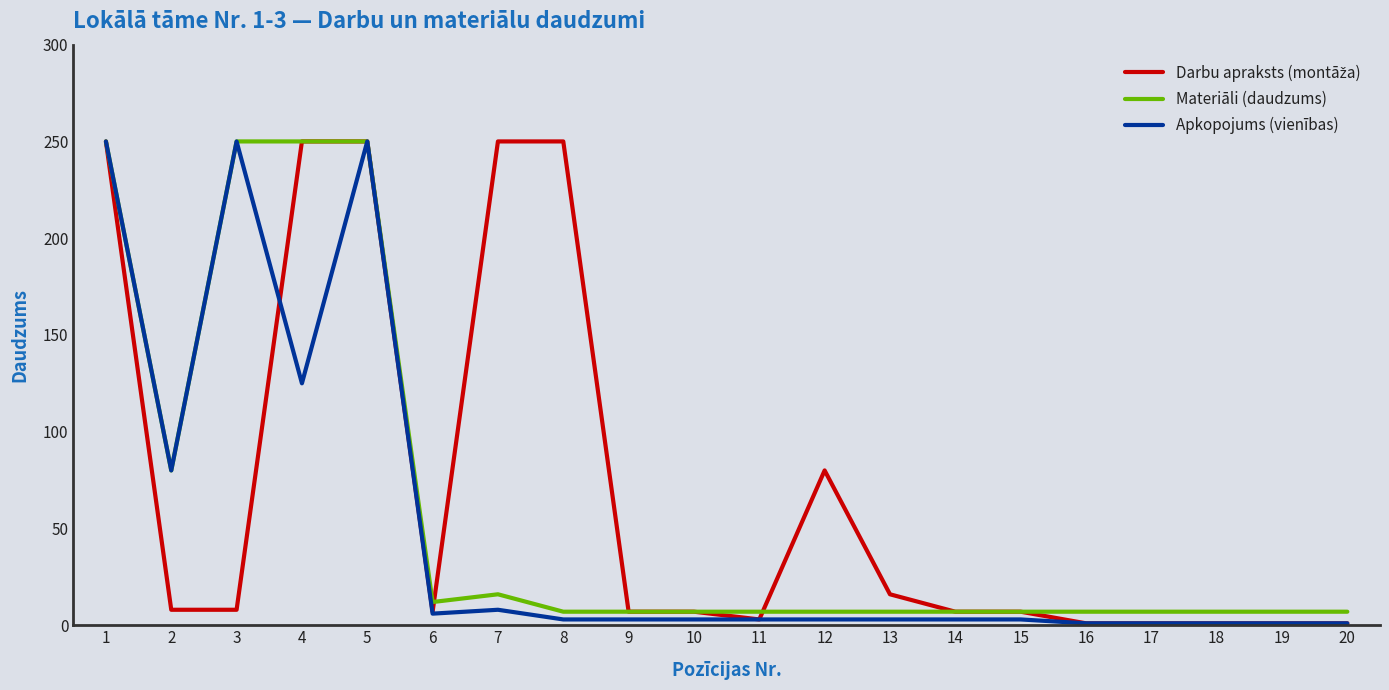

What value does the Materiāli (daudzums) series have at 14, to the nearest 10?

10